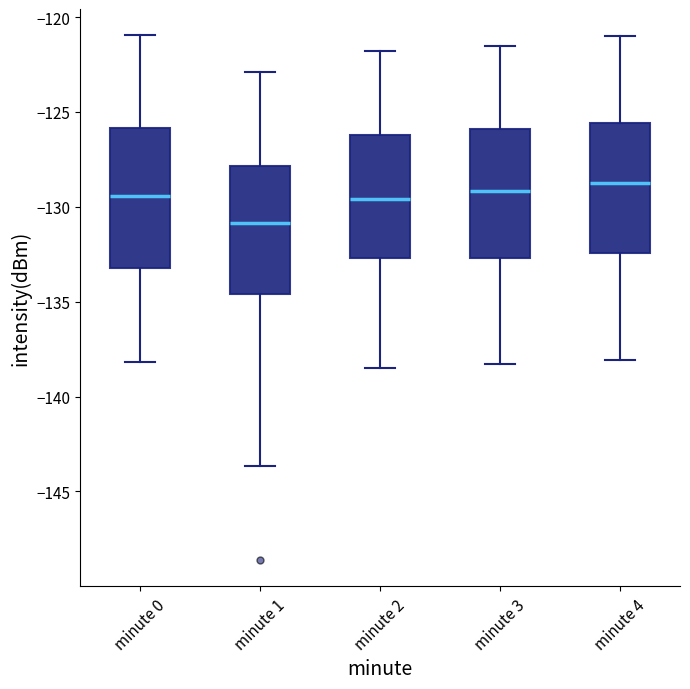

Reading left to right, transcribe this box plot: for each box, give where its median line is, the range the box spans, and where its two whiskers end, as read against the y-axis. The values are not printed on the chart, so give them approximately, as read against the axis.

minute 0: median -129.5, box -133.0 to -126.0, whiskers -138.0 to -121.0
minute 1: median -131.0, box -134.5 to -128.0, whiskers -143.5 to -123.0
minute 2: median -129.5, box -132.5 to -126.0, whiskers -138.5 to -122.0
minute 3: median -129.0, box -132.5 to -126.0, whiskers -138.5 to -121.5
minute 4: median -128.5, box -132.5 to -125.5, whiskers -138.0 to -121.0